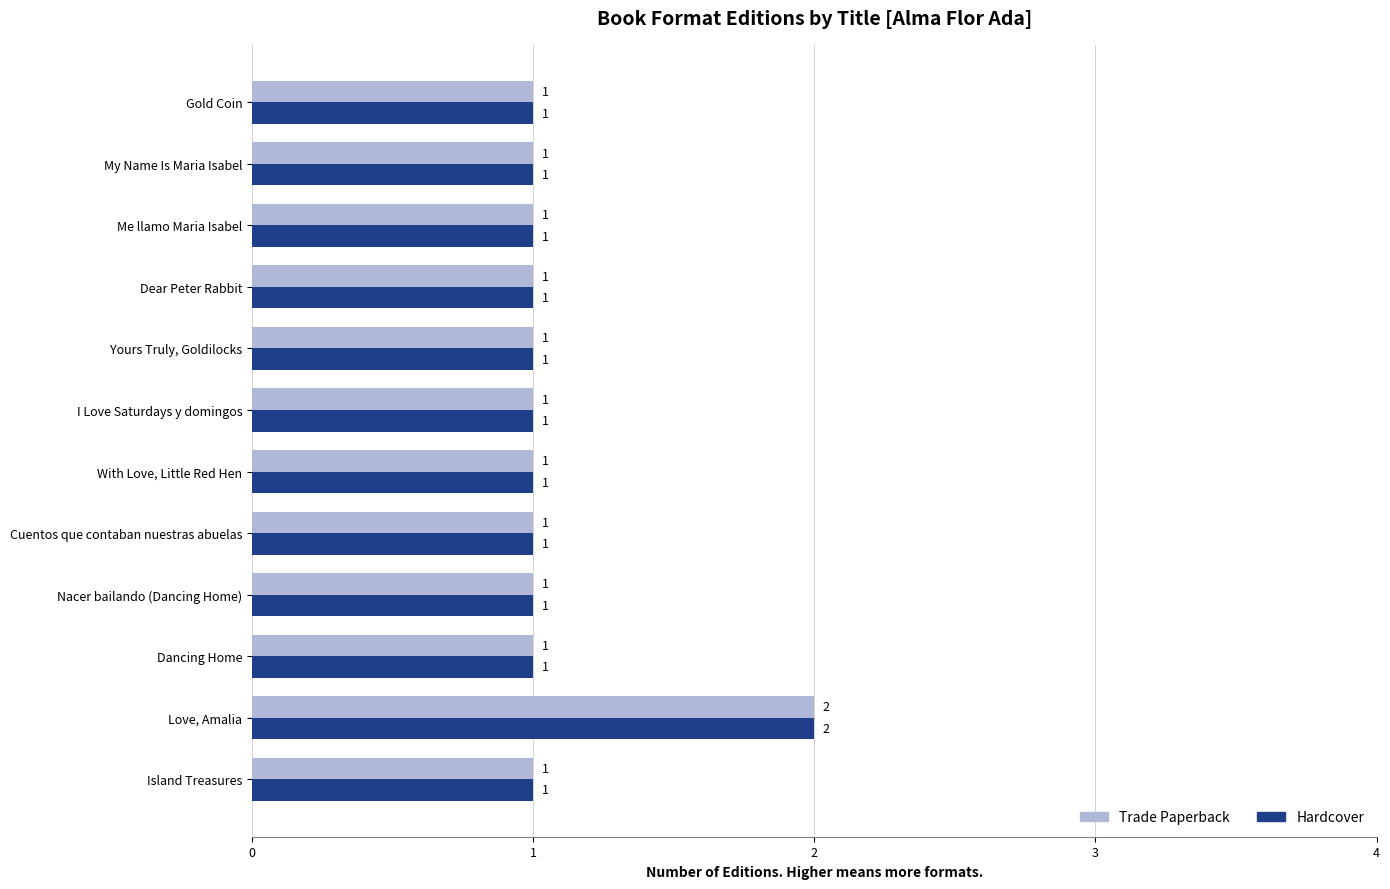

Count the number of data series in this chart.

2